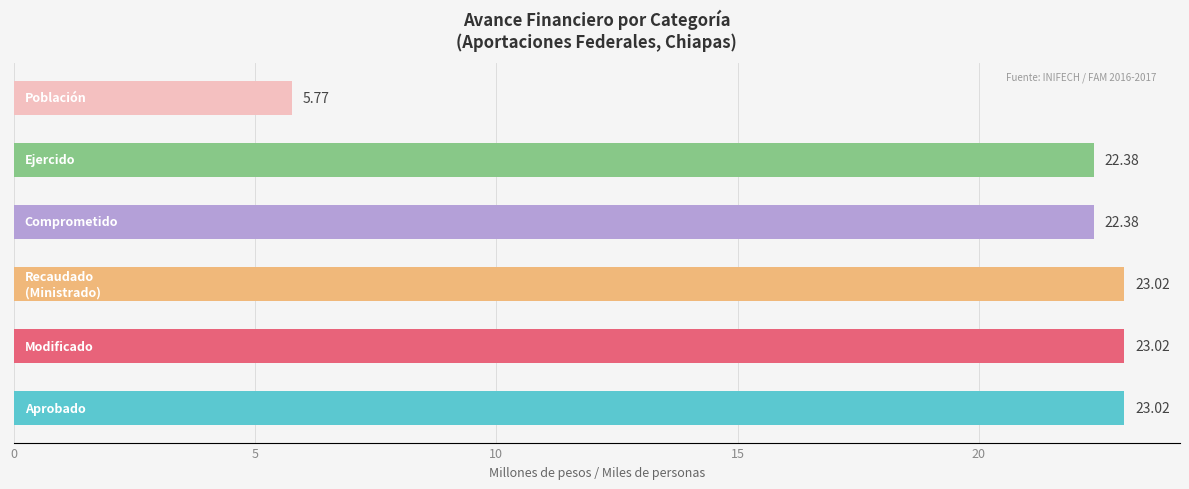

What is the sum of all values?

119.6